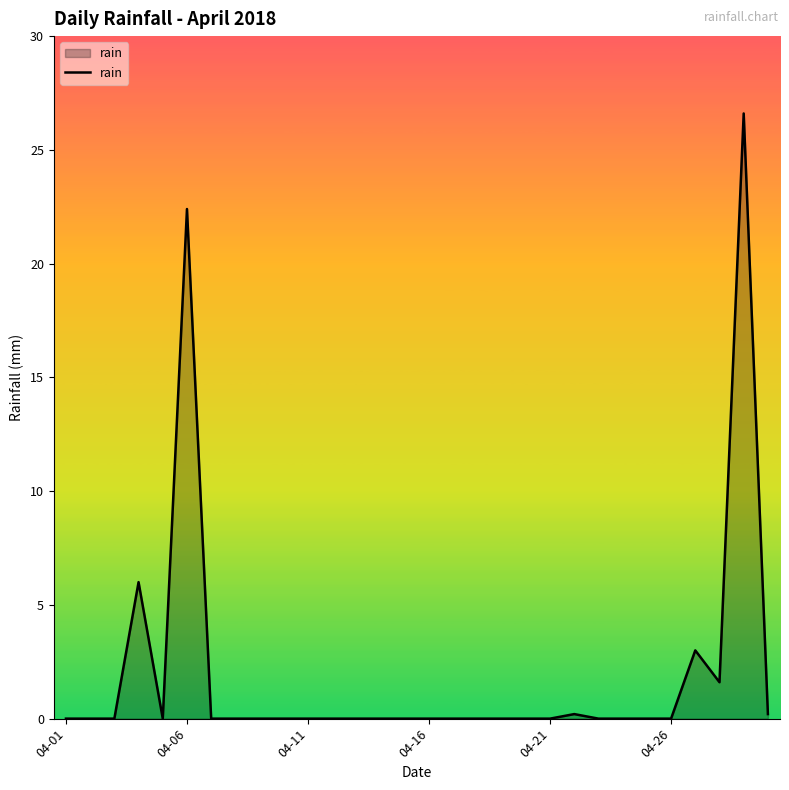

What is the difference between the maximum and minimum values?

26.6